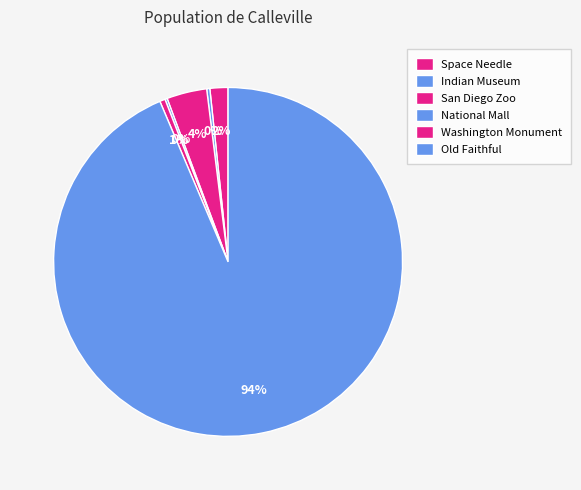

Which slice represents more than half of the pie?

Old Faithful